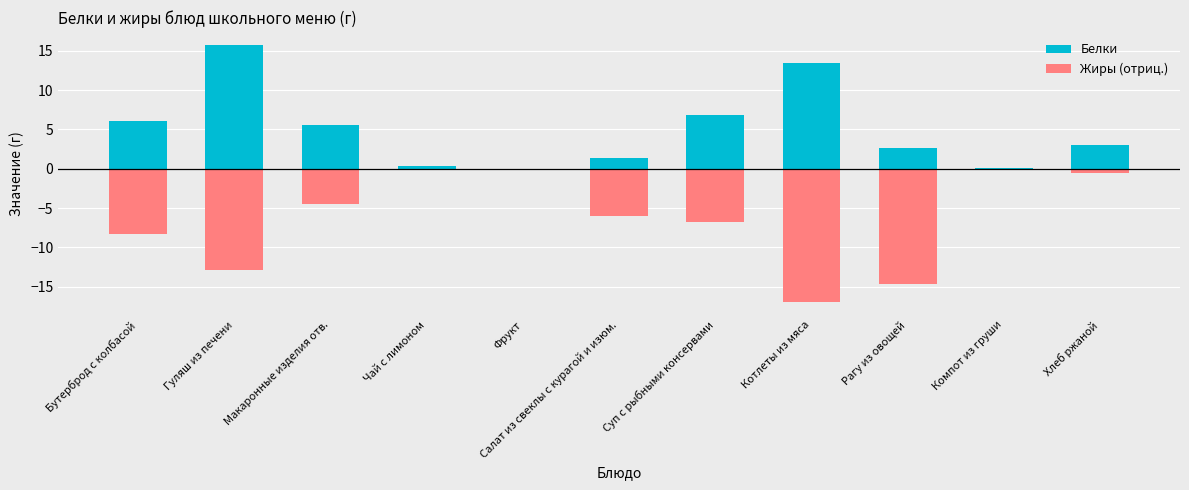

True or false: Жиры has a value of 8.3 at Бутерброд с колбасой.

True